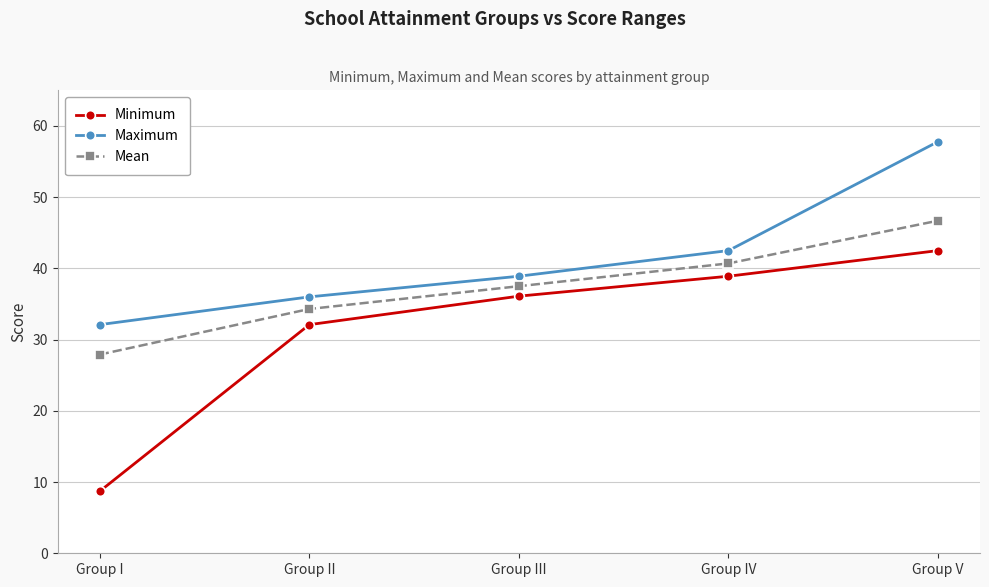

Reading left to right, list all the values displayed in this chart.

Minimum: Group I=8.7	Group II=32.1	Group III=36.1	Group IV=38.9	Group V=42.5
Maximum: Group I=32.1	Group II=36.0	Group III=38.9	Group IV=42.5	Group V=57.8
Mean: Group I=27.9	Group II=34.3	Group III=37.5	Group IV=40.7	Group V=46.7